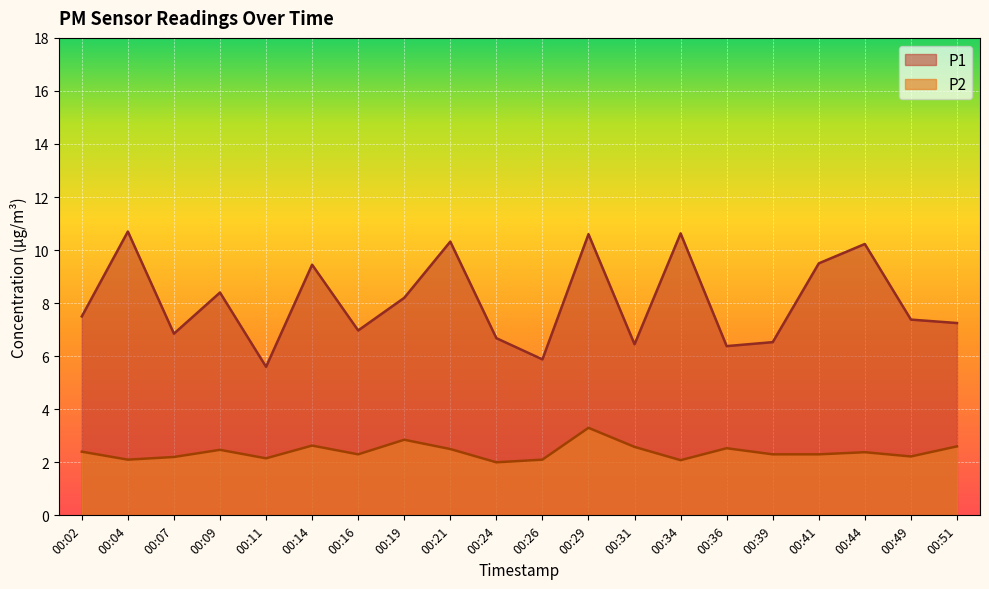

True or false: P2 and P1 cross at least once.

False